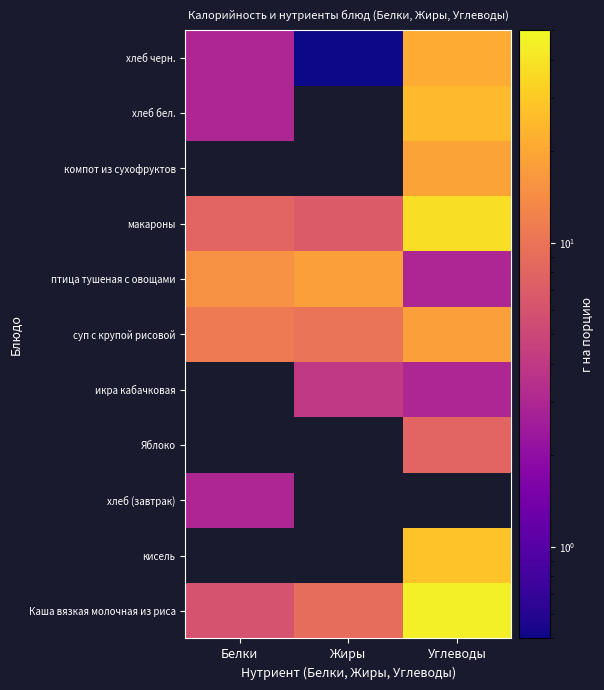

Which has a higher value, Белки or Жиры?

Жиры